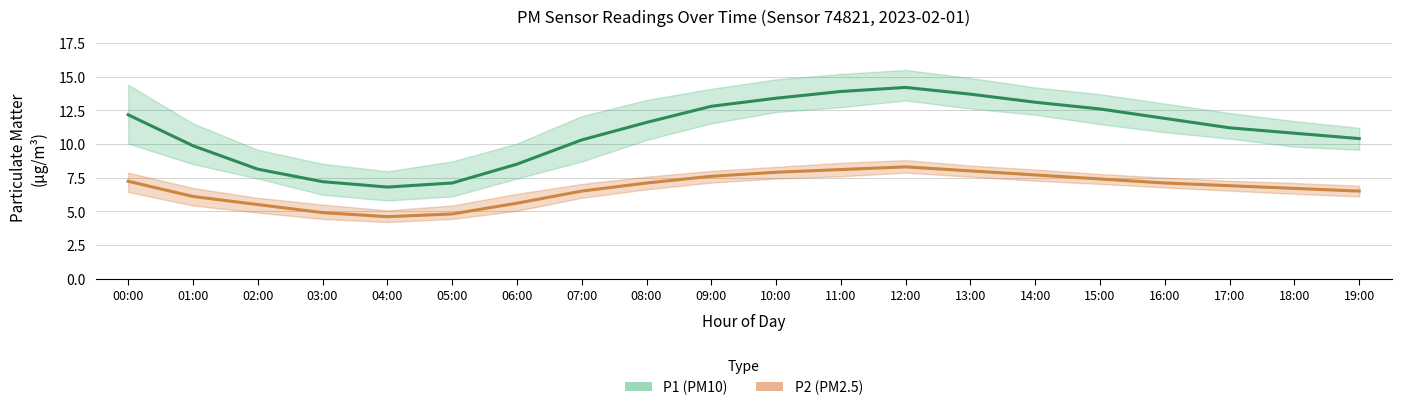

What is the difference between the P1 (PM10) values at 09:00 and 18:00?

2.0